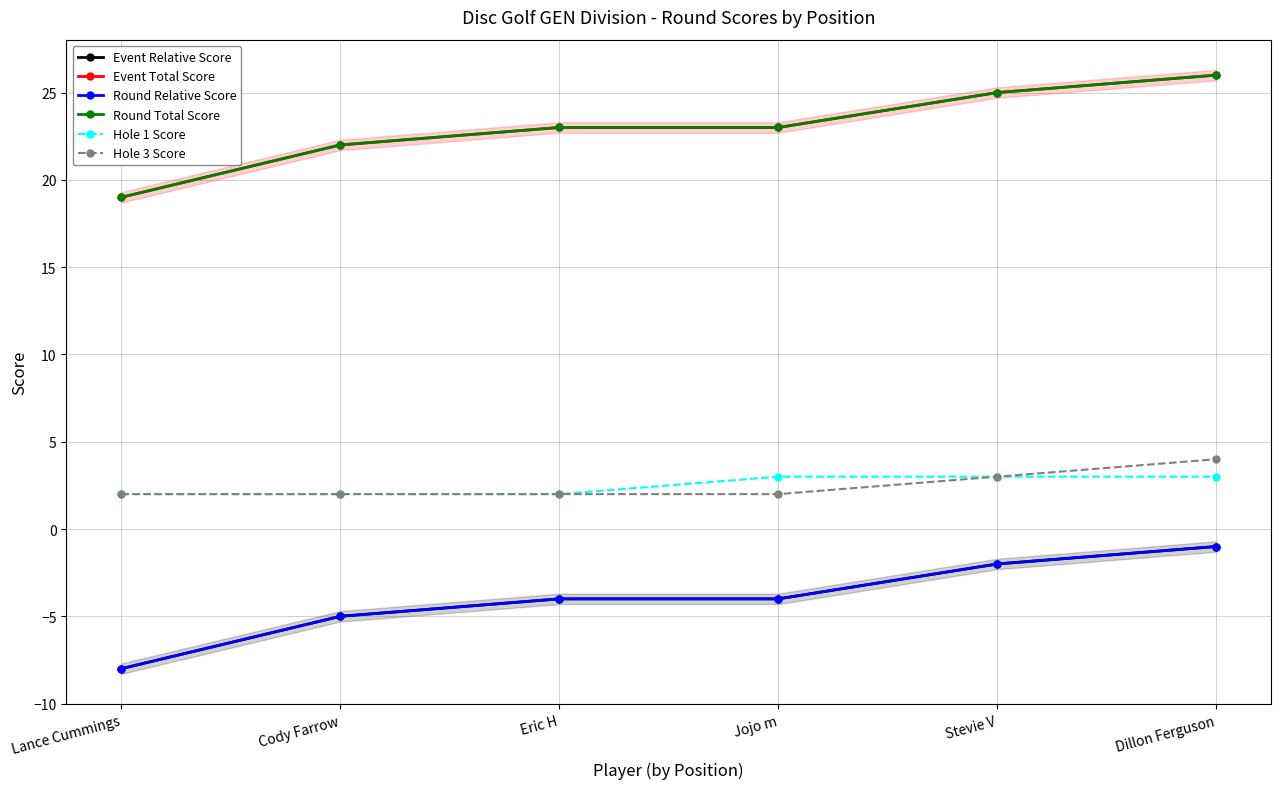

Reading left to right, transcribe all the data shown in this chart.

Event Relative Score: -8	-5	-4	-4	-2	-1
Event Total Score: 19	22	23	23	25	26
Round Relative Score: -8	-5	-4	-4	-2	-1
Round Total Score: 19	22	23	23	25	26
Hole 1 Score: 2	2	2	3	3	3
Hole 3 Score: 2	2	2	2	3	4